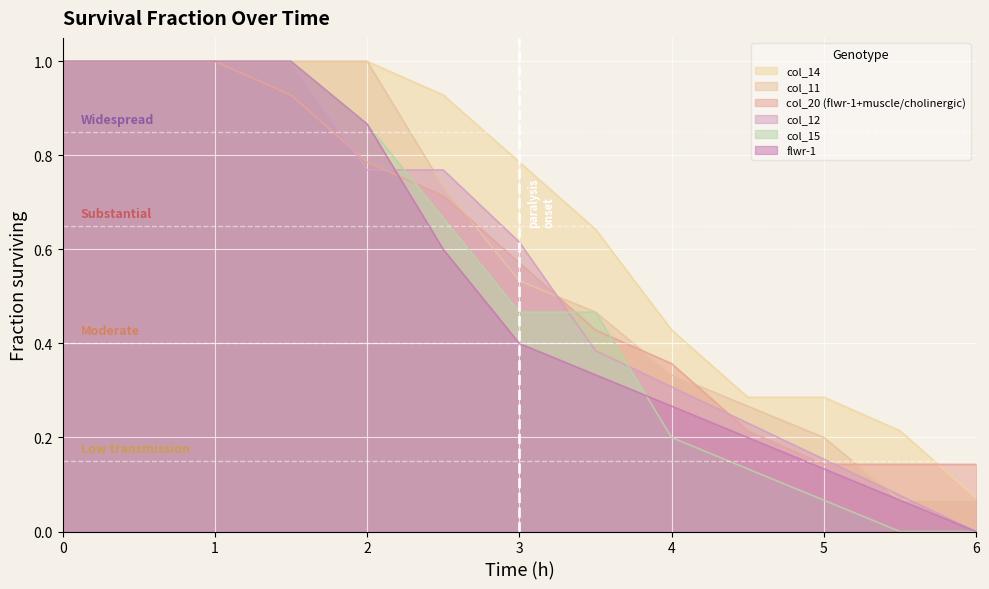

What are all the series names shown in the legend?

col_14, col_11, col_20 (flwr-1+muscle/cholinergic), col_12, col_15, flwr-1